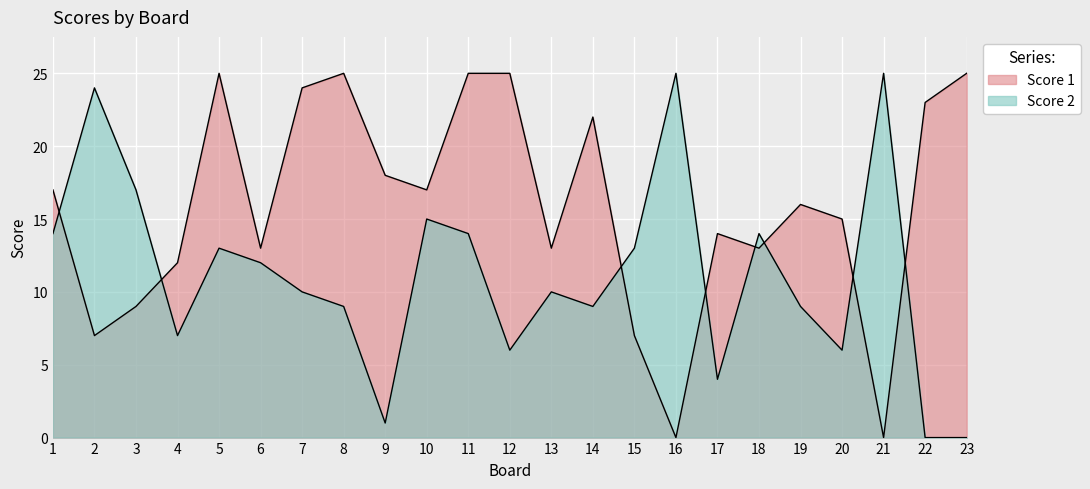

Between 6 and 21, which series saw the biggest shift?

Score 1